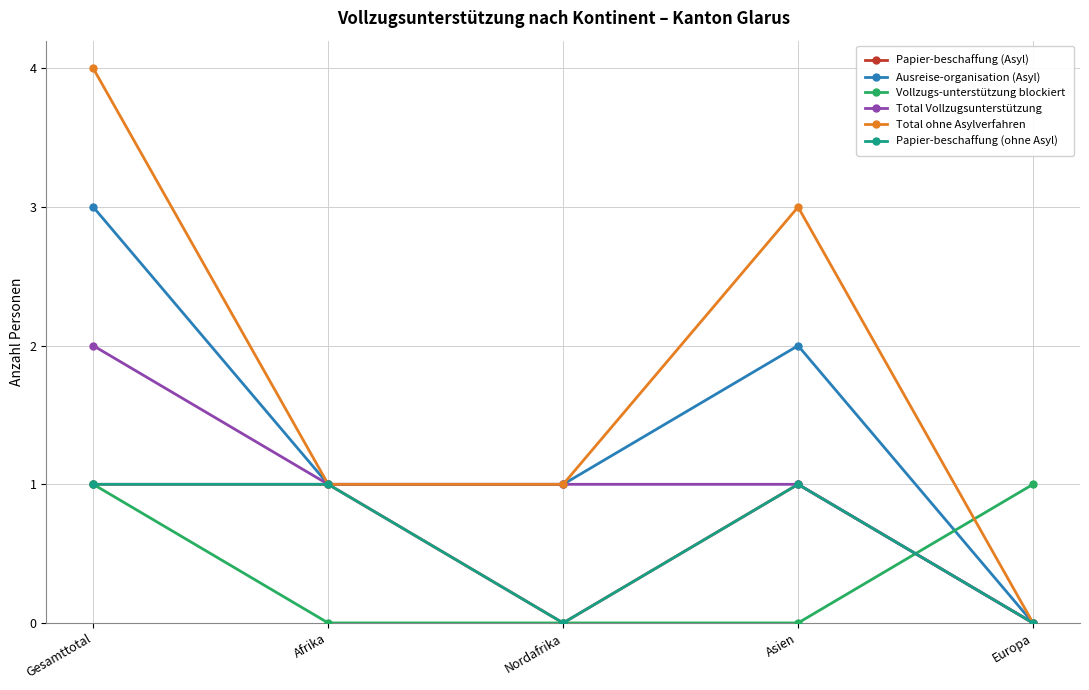

What is the difference between the maximum and minimum values in the Total Vollzugsunterstützung series?

2